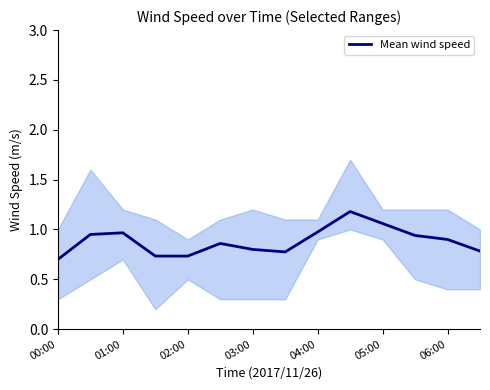

Count the number of data series in this chart.

1